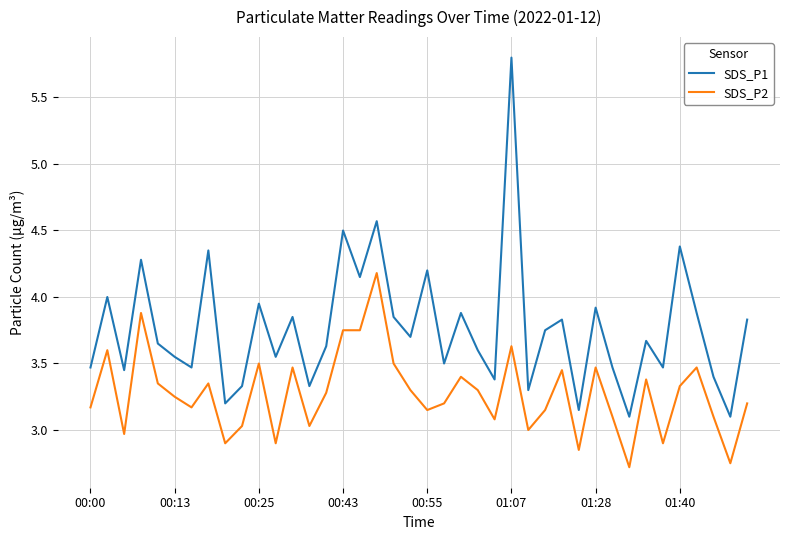

Which series has the largest range (max minus min)?

SDS_P1